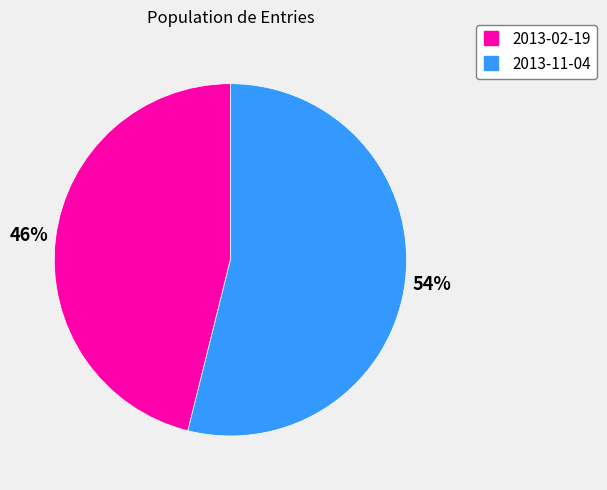

Is there a majority slice in this chart?

Yes